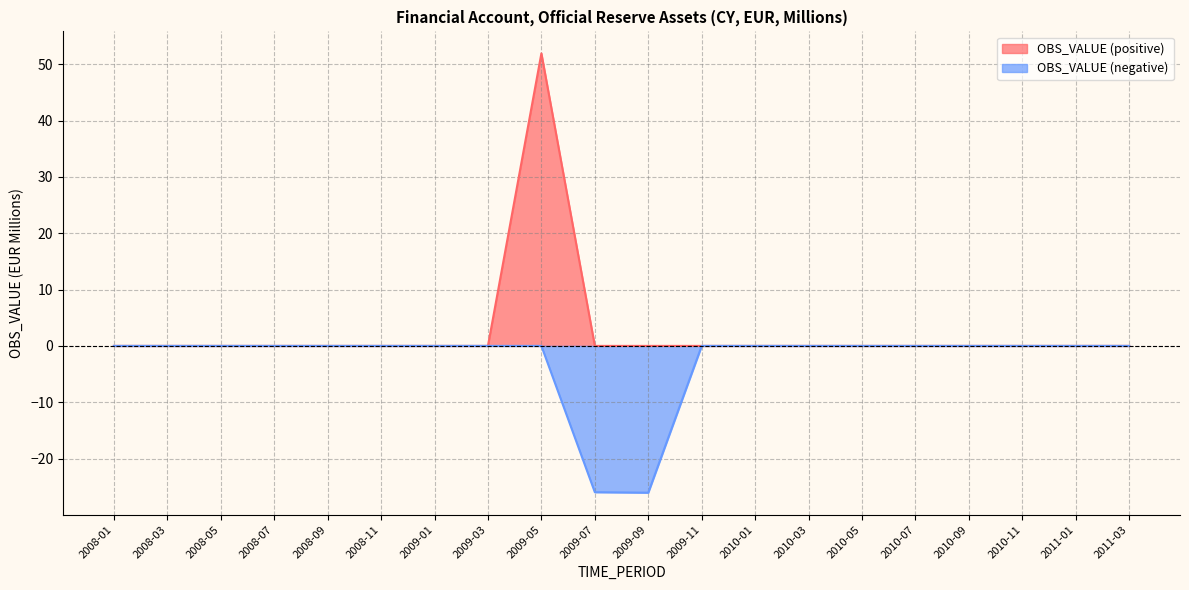

What is the sum of all values?

-0.1